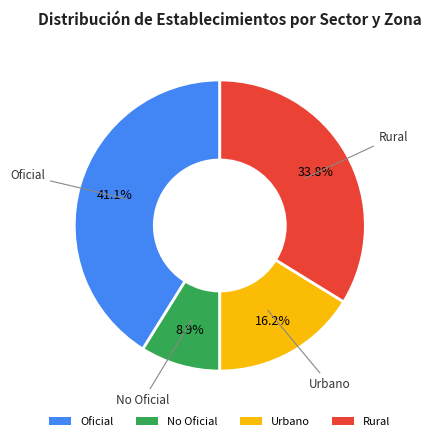

Does Oficial represent more than half of the total?

No